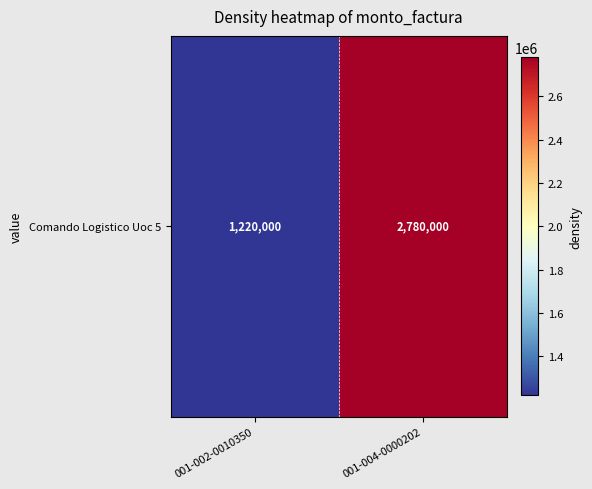

At which label is the value closest to 2000000?

001-002-0010350